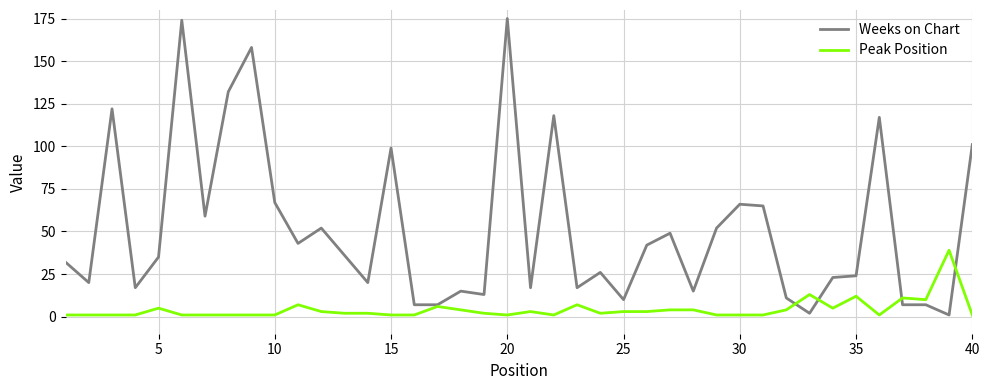

What is the highest value of the Peak Position series?

39